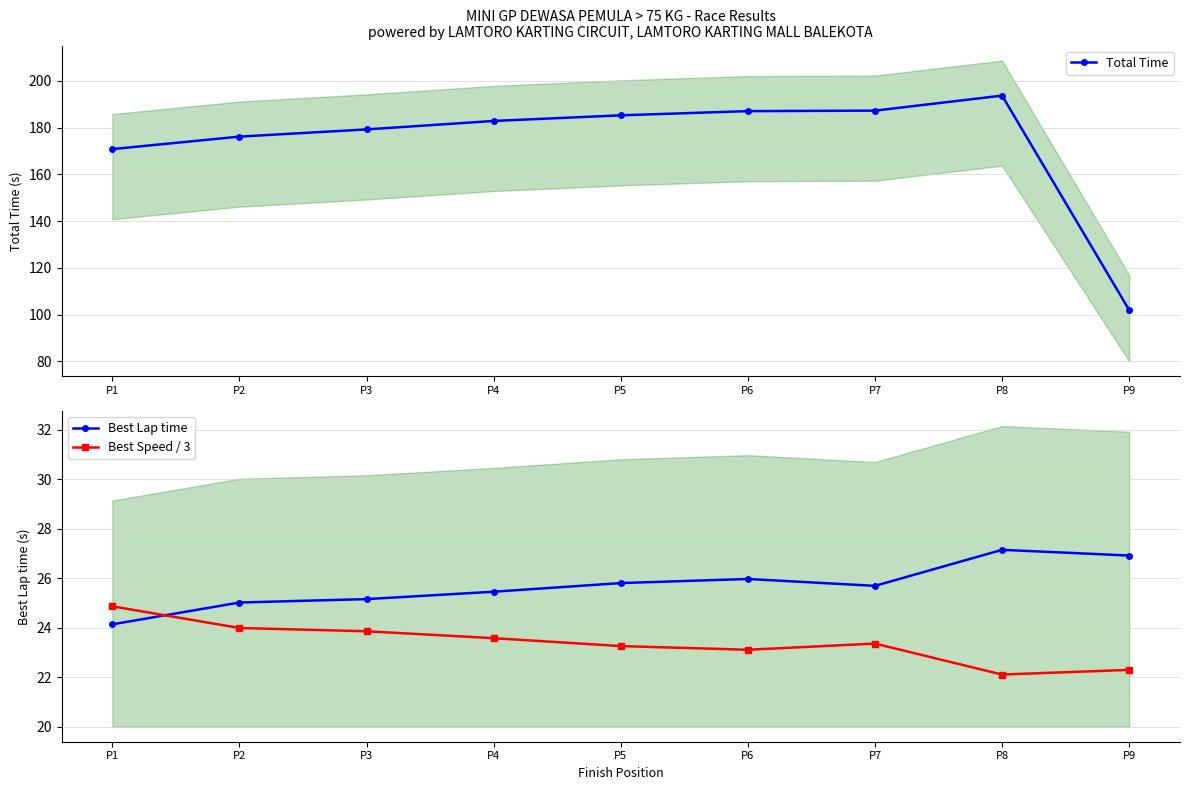

The value of Total Time at P3 is 179.2. True or false?

True